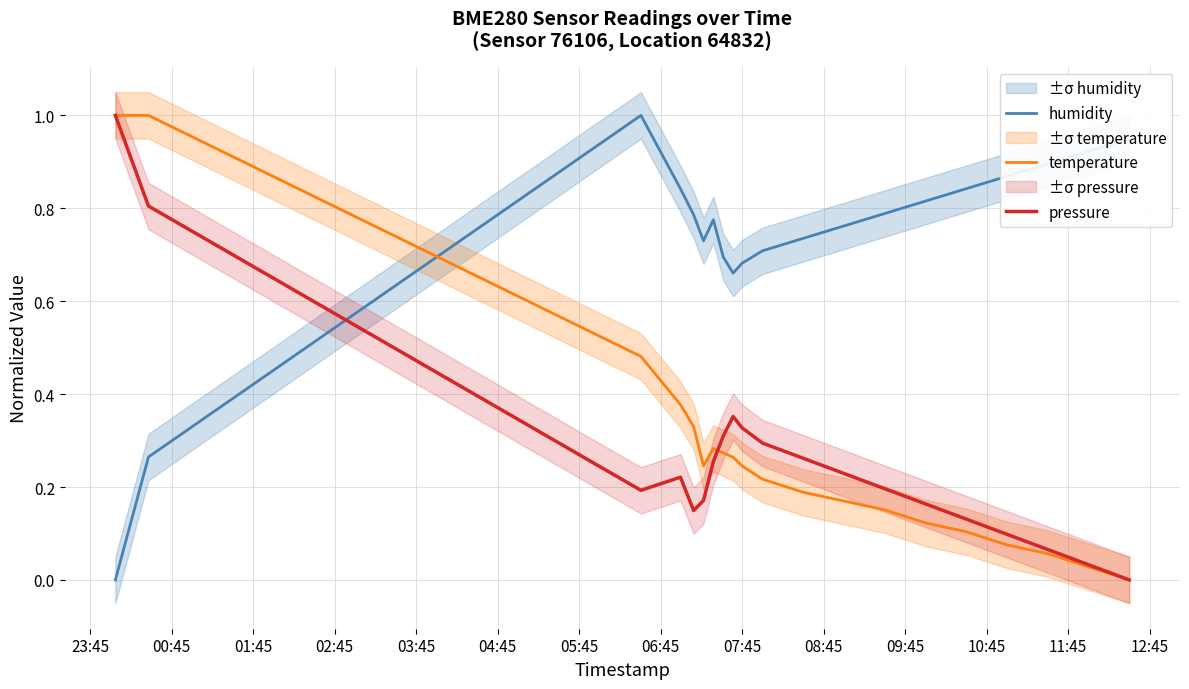

What is the sum of all humidity values?

14.7